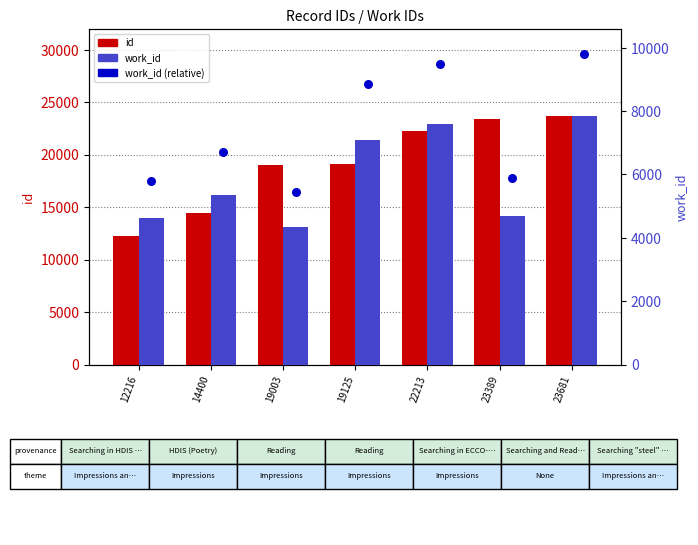

Which series has the widest spread of Y values?

work_id (relative)